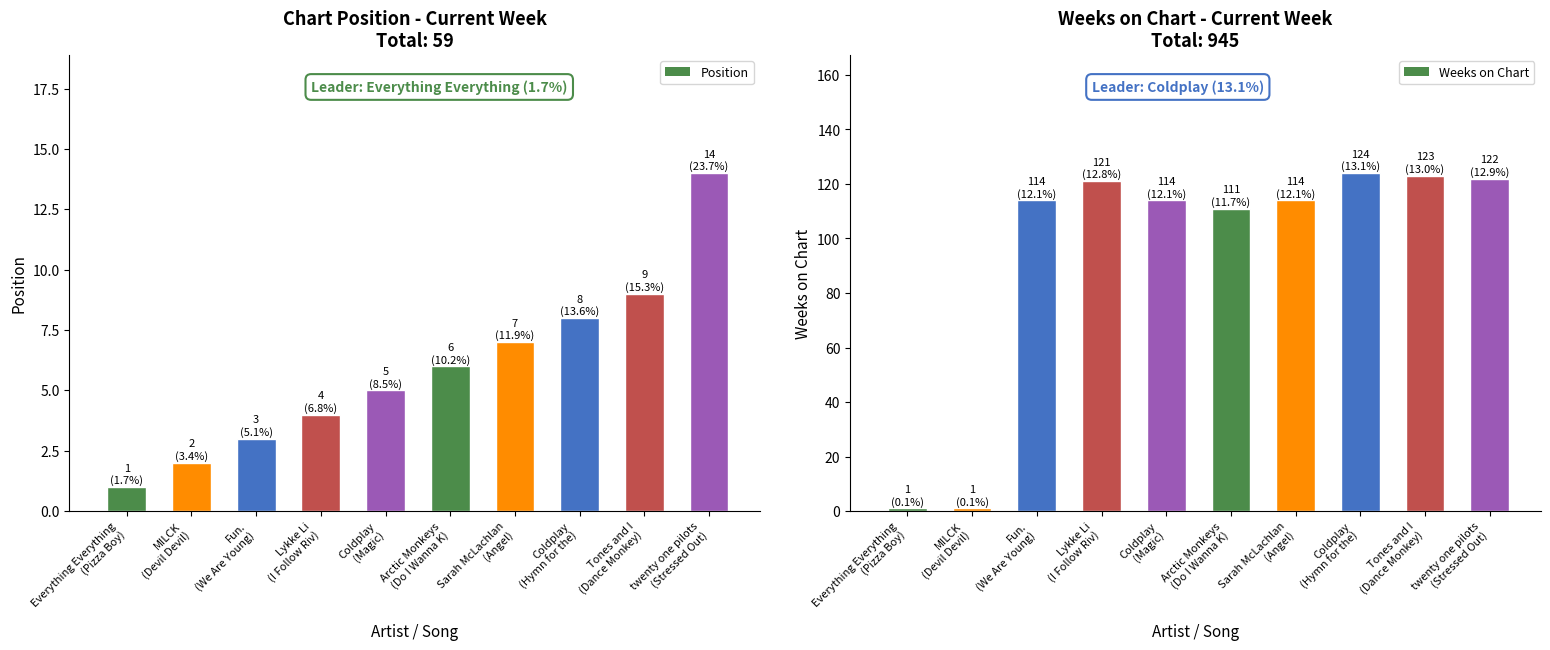

List the series in order of their peak value, highest first.

Weeks on Chart, Position